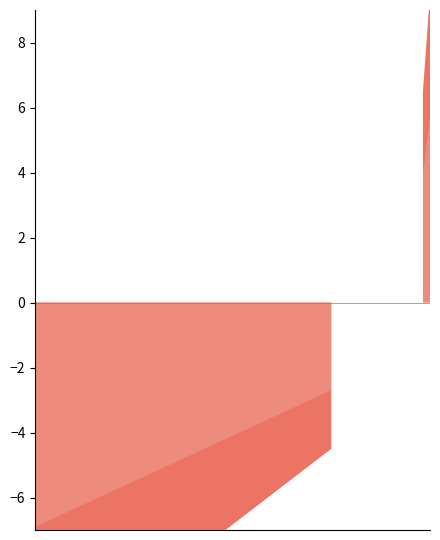

Approximately how many times larger is the value at 2009-10-15 compared to 2009-08-20?

1.0